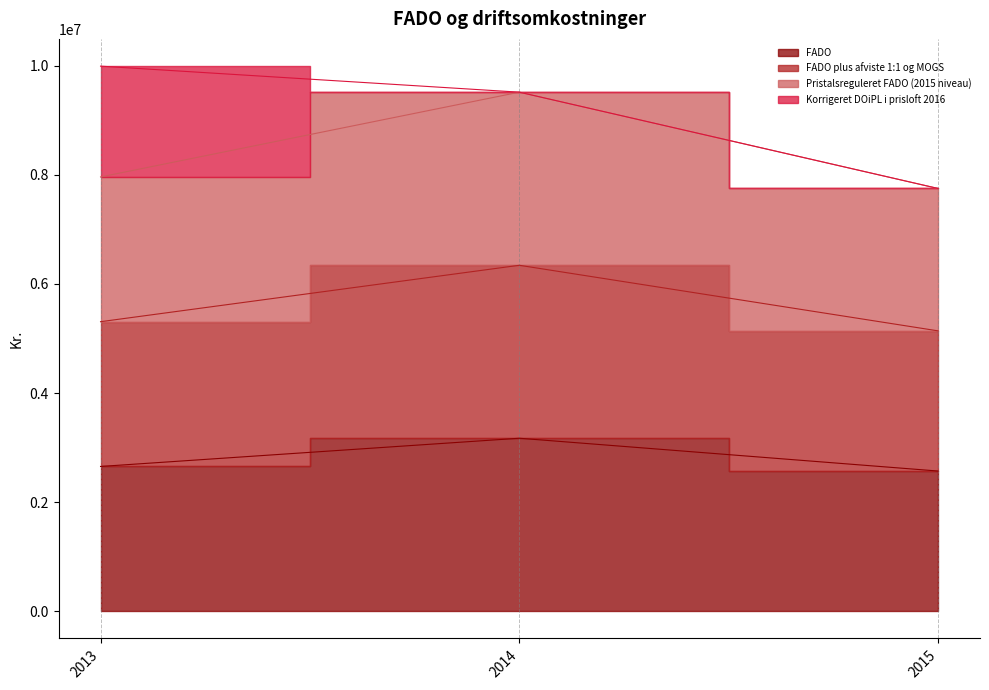

The Pristalsreguleret FADO (2015 niveau) series shows 7962492.0 at 2013. True or false?

True